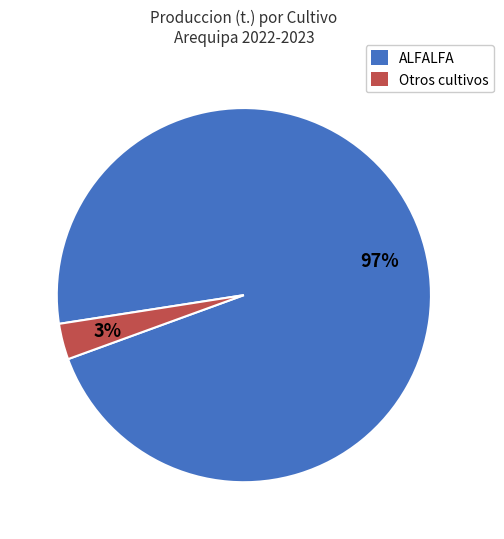

Is there any slice that represents more than half of the pie?

Yes